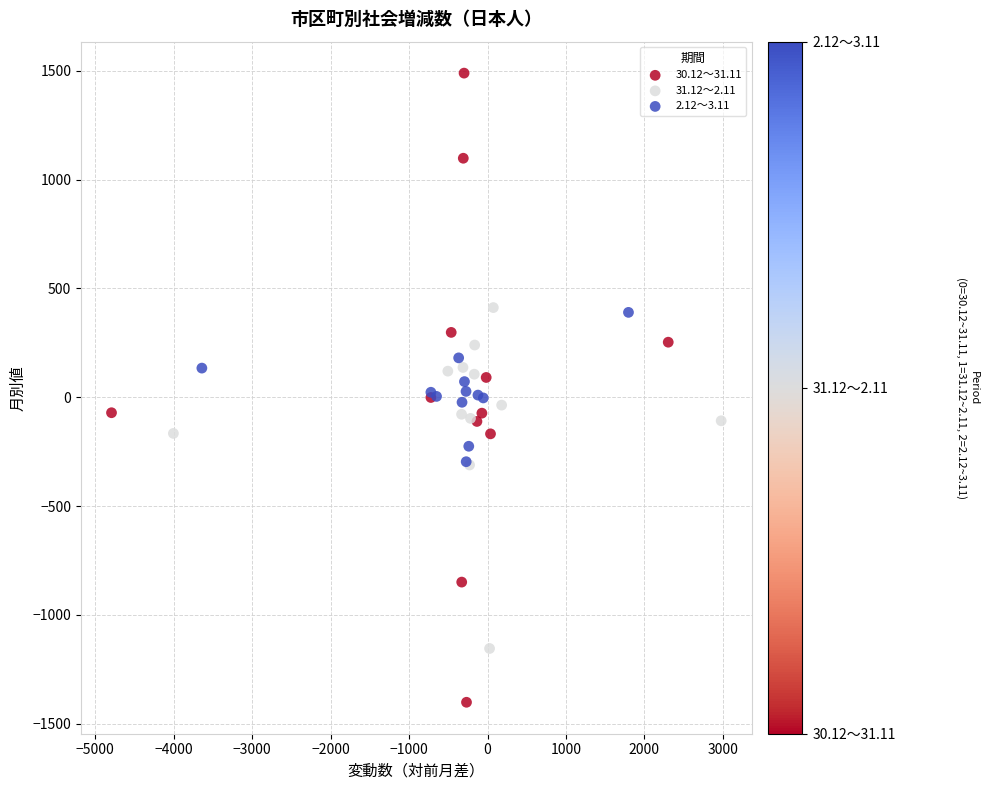

Which series contains the lowest Y value?

30.12～31.11